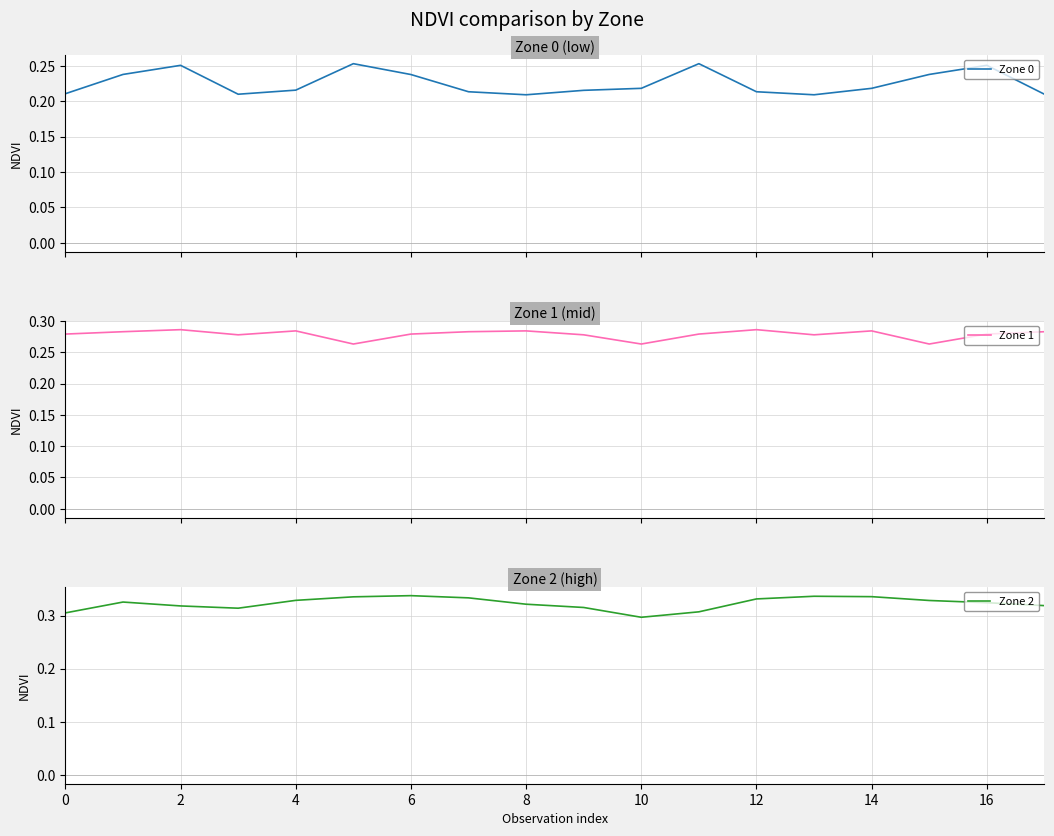

At which label is Zone 2 closest to 0?

10